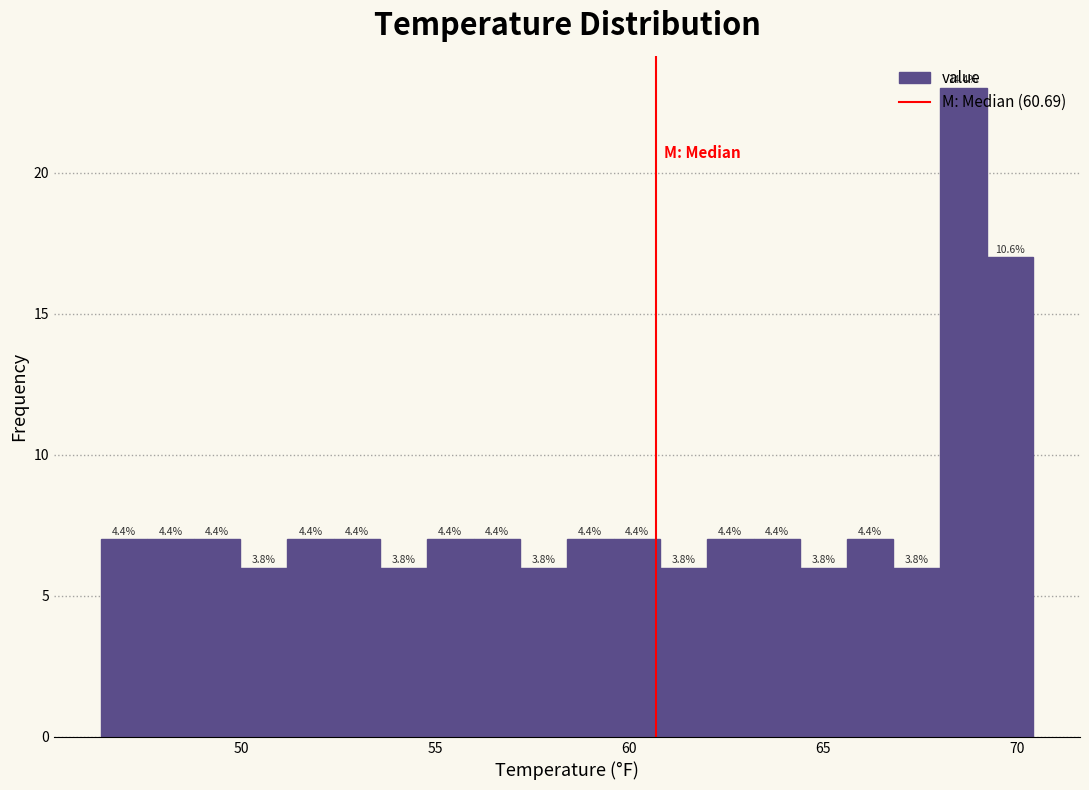

Around what value on the x-axis is the tallest bar? Give the approximate position of its centre, as read against the axis.

68.5